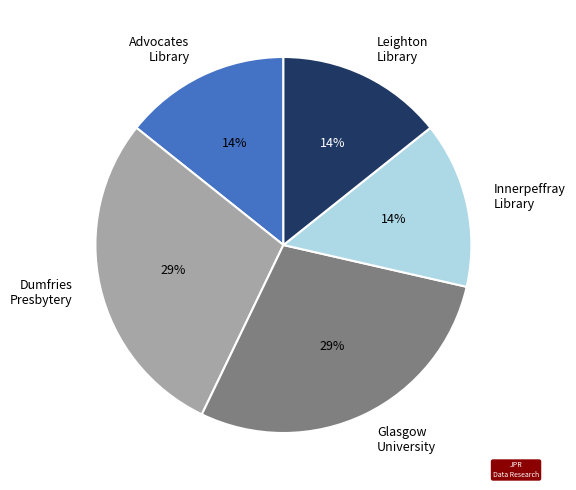

What is the ratio of the value at Innerpeffray Library to the value at Advocates Library?

1.0